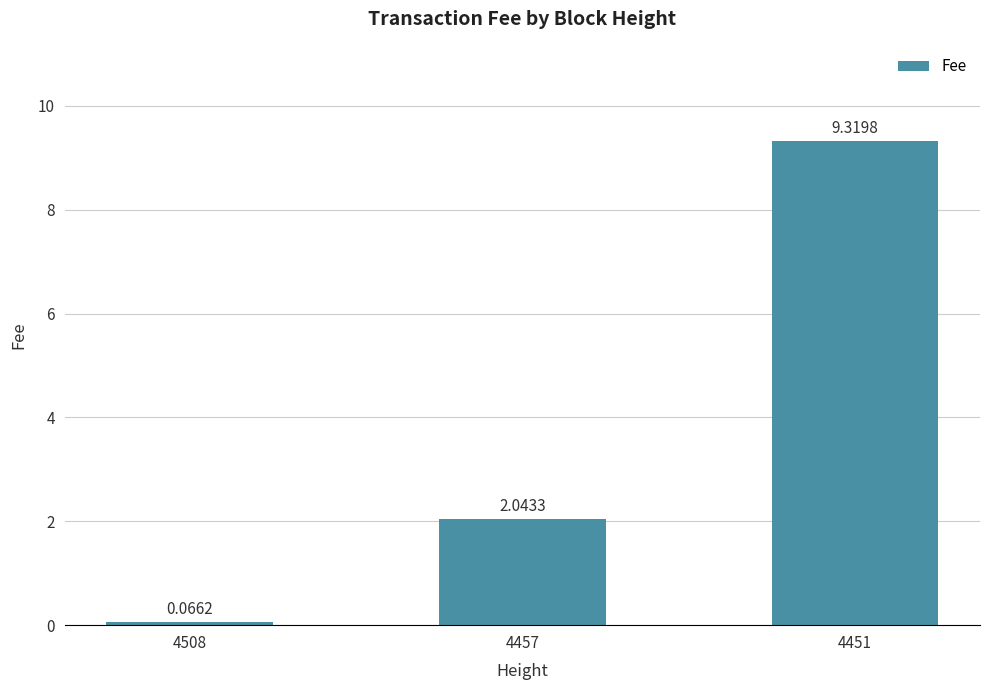

Does the chart contain any negative values?

No